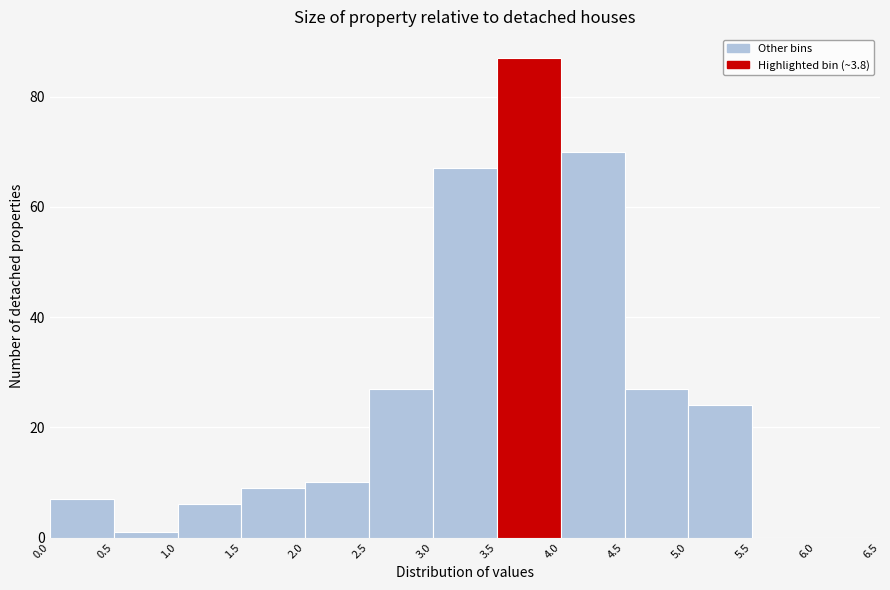

Over which range of the x-axis is the bar tallest?

3.5 to 4.0